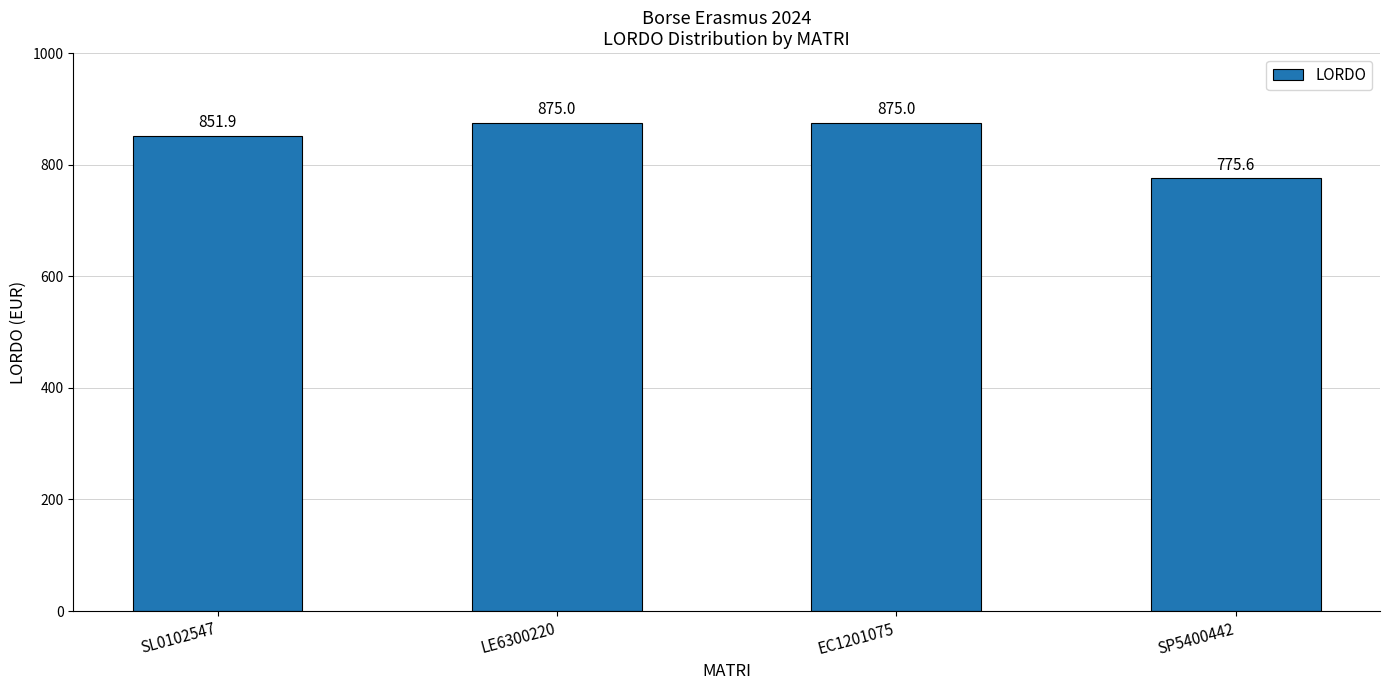

Does the chart contain stacked bars?

No